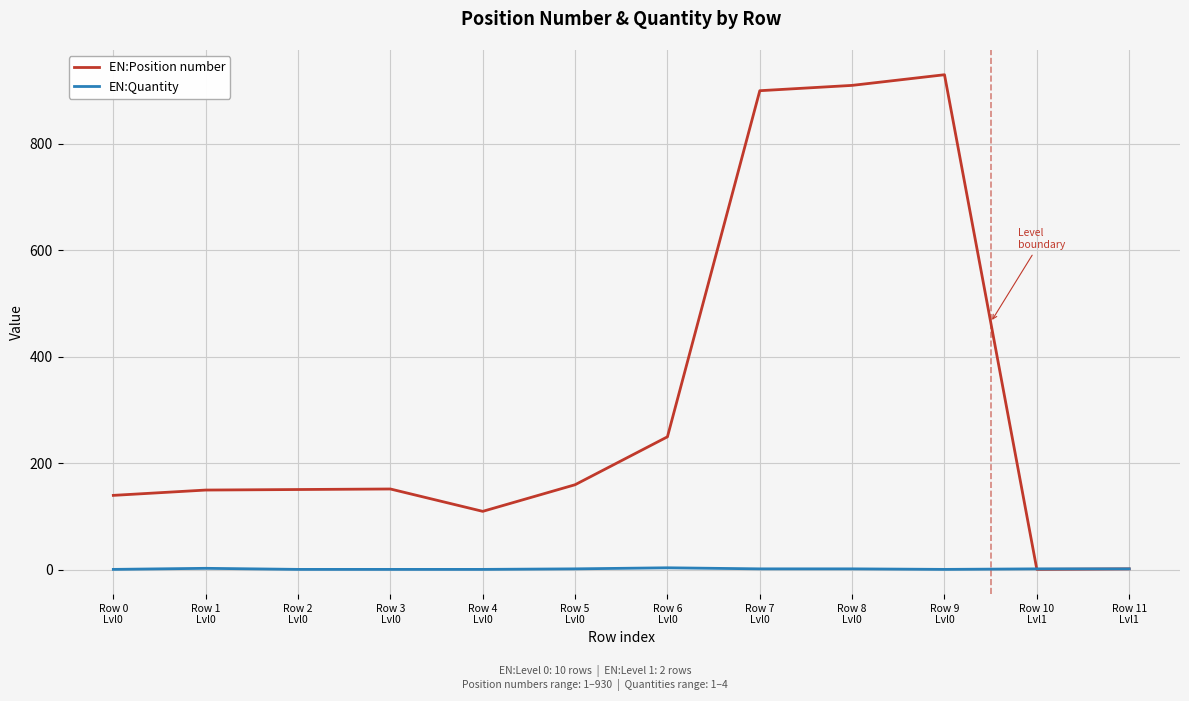

What is the average value of the EN:Quantity series?

2